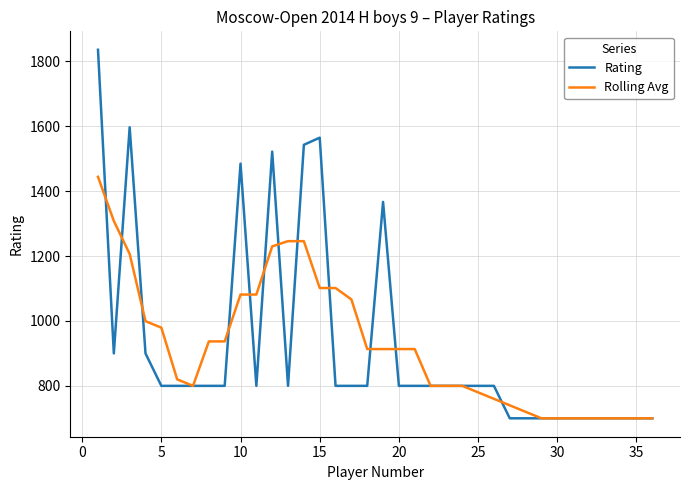

Rank the series by their maximum value, from lowest to highest.

Rolling Avg, Rating